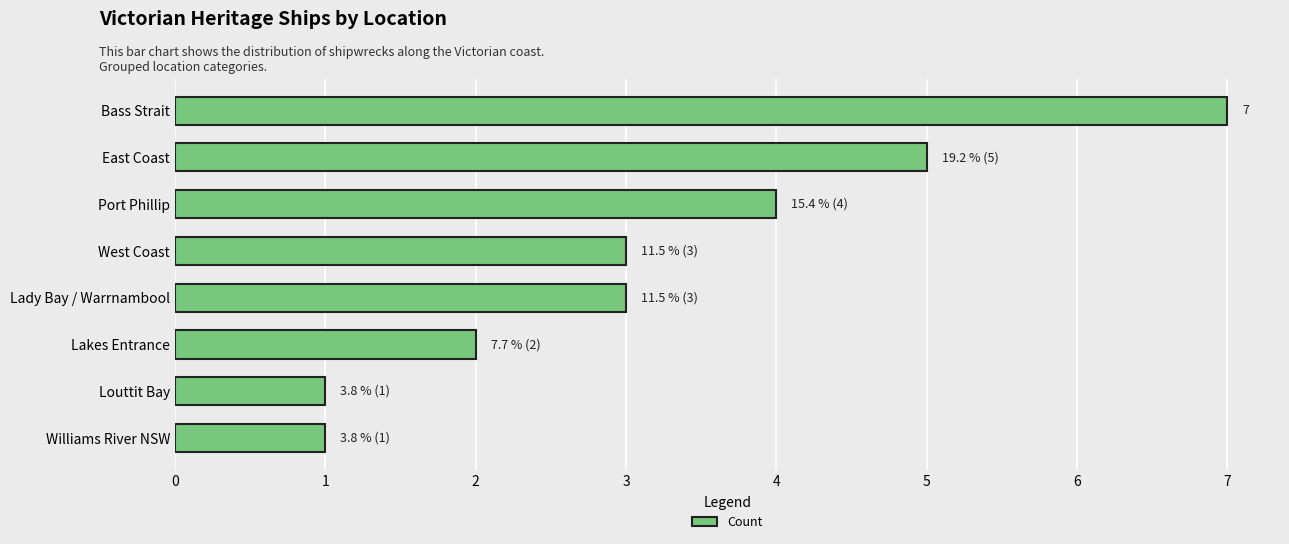

The chart shows a value of 4 at Port Phillip. True or false?

True